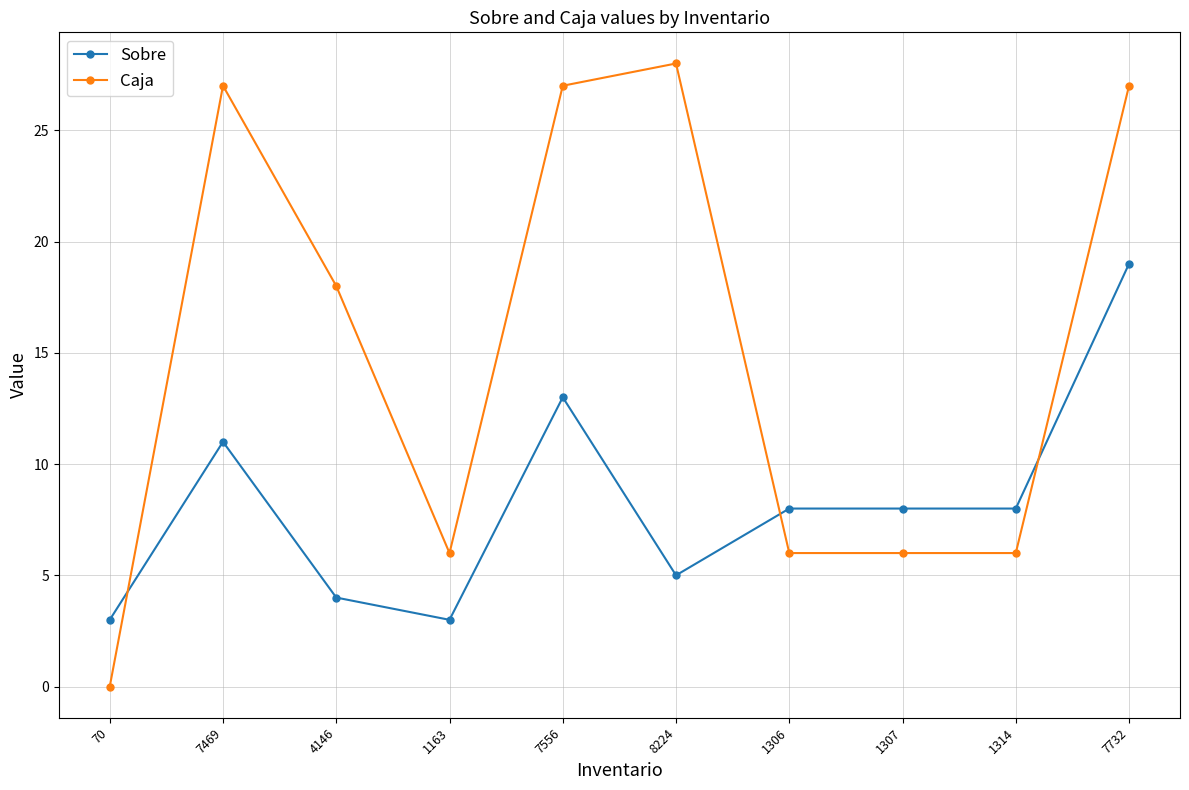

What is the difference between the highest and lowest values at 8224?

23